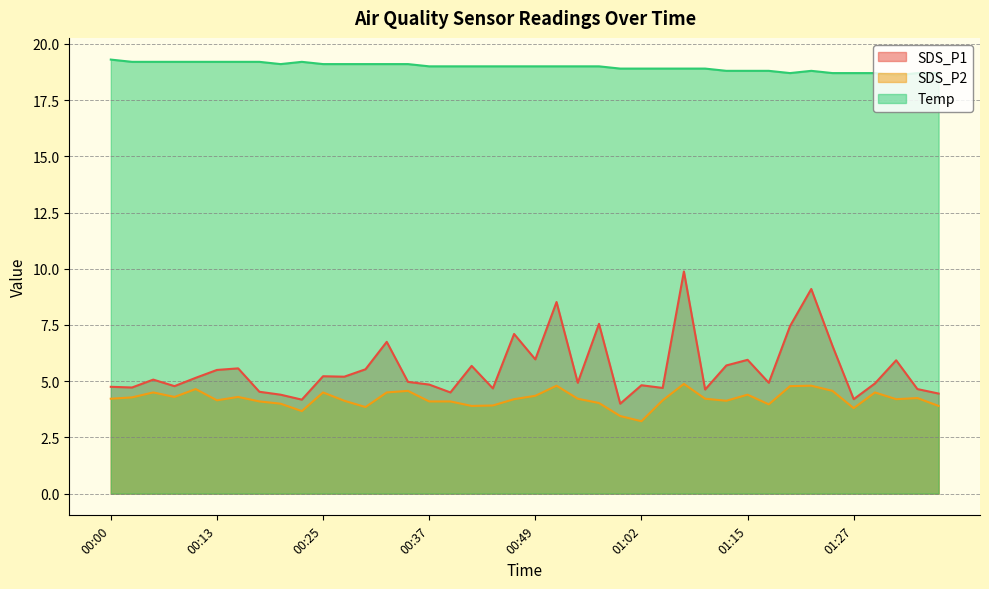

What is the difference between the highest and lowest values at 00:10?

14.5